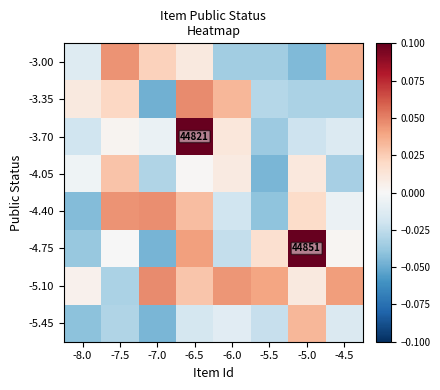

How many data points in -4.75 are above 0?

4